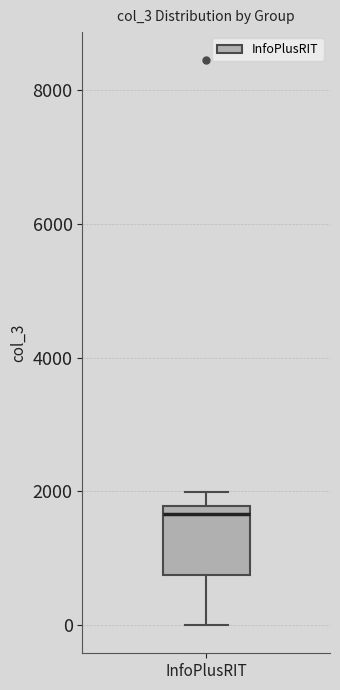

Where does the upper whisker of the box for InfoPlusRIT end on the y-axis? The values are not printed on the chart, so give them approximately, as read against the axis.

2000